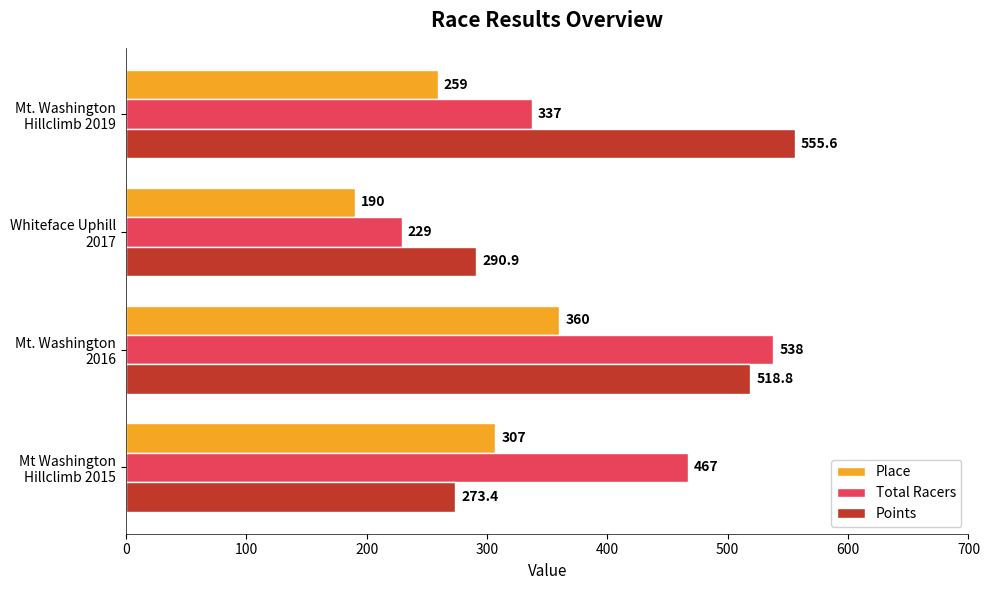

List the series in order of their peak value, highest first.

Points, Total Racers, Place